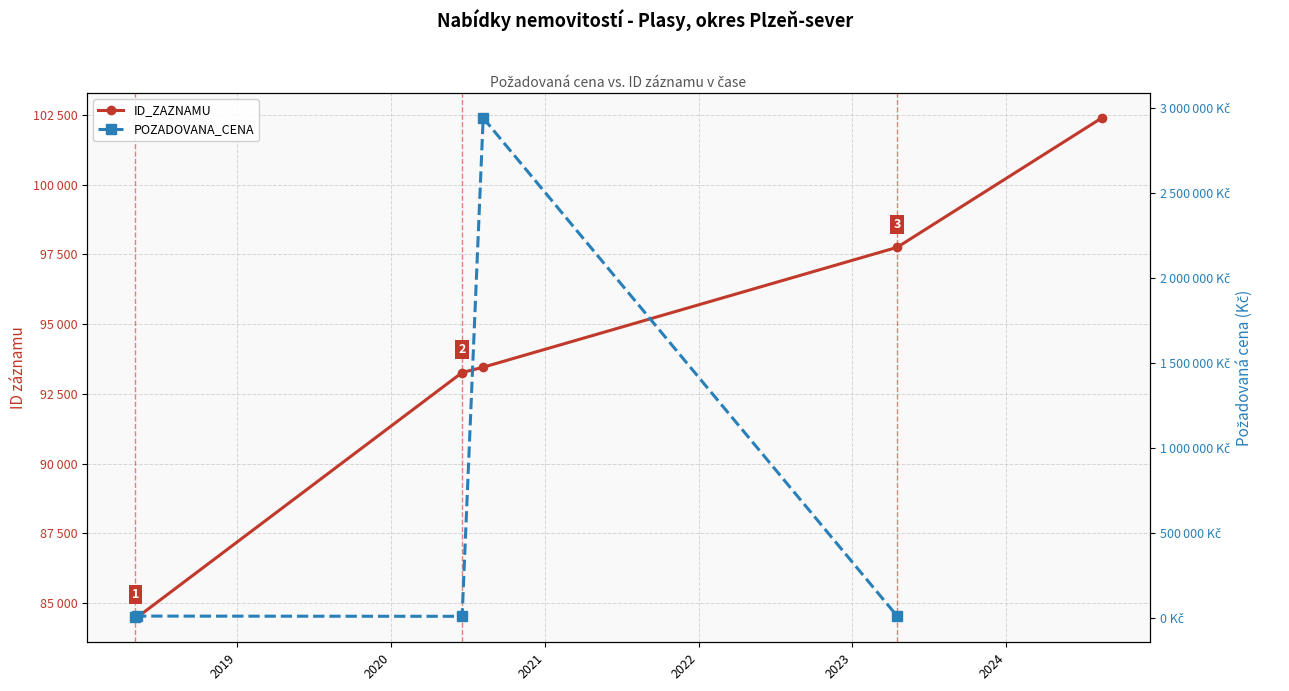

Does the chart have visible grid lines?

Yes